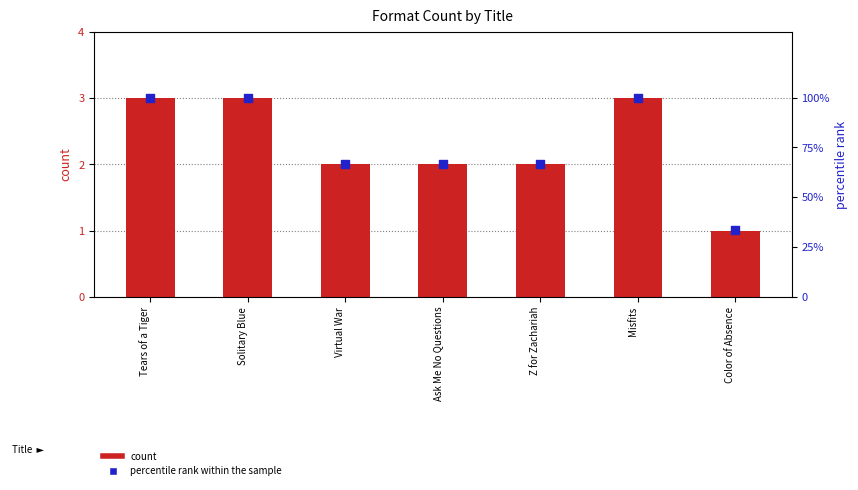

Which series contains the lowest Y value?

count